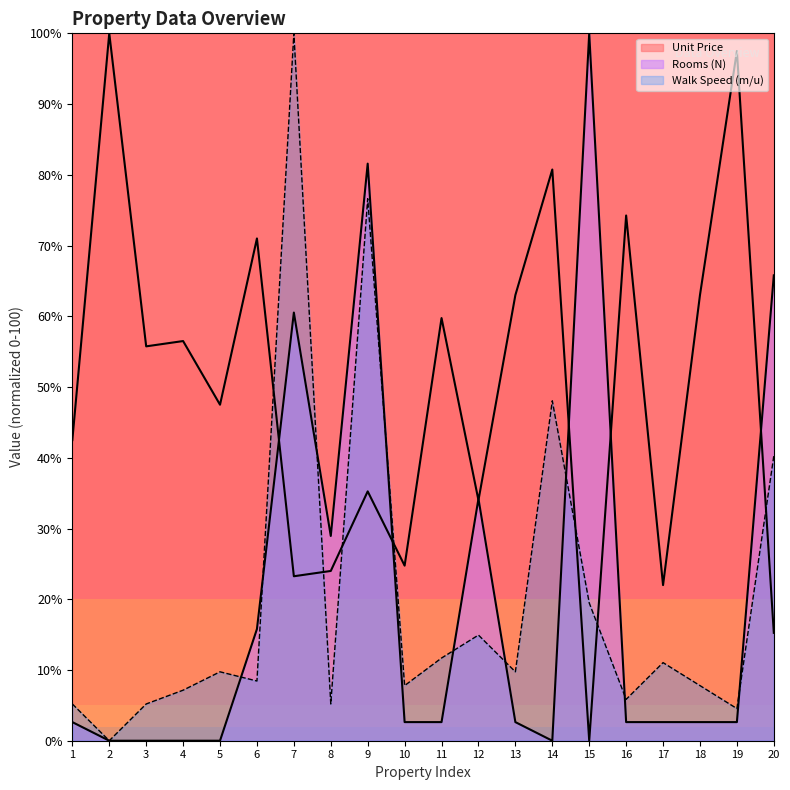

What is the value of the Walk Speed (m/u) point at the 4th from the left?

7.1